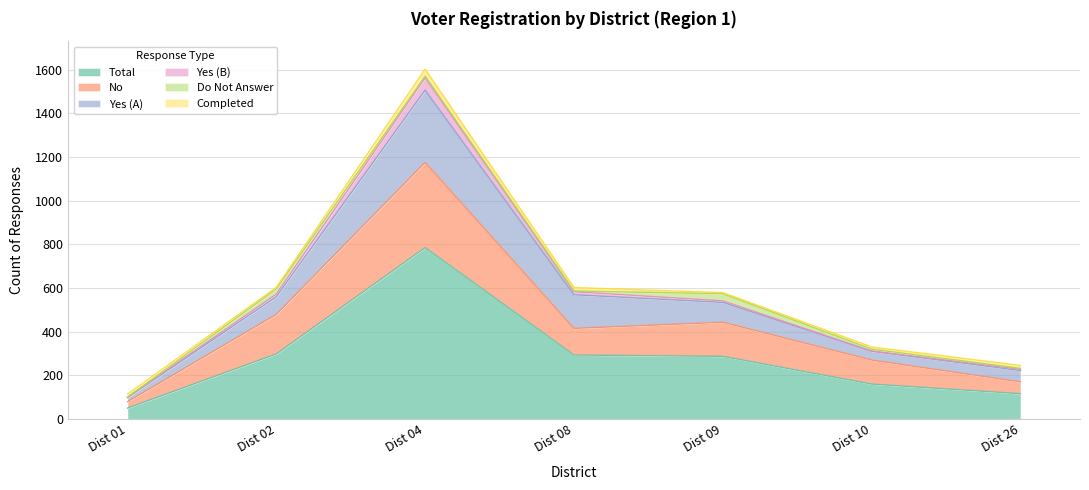

Does the chart have visible grid lines?

Yes